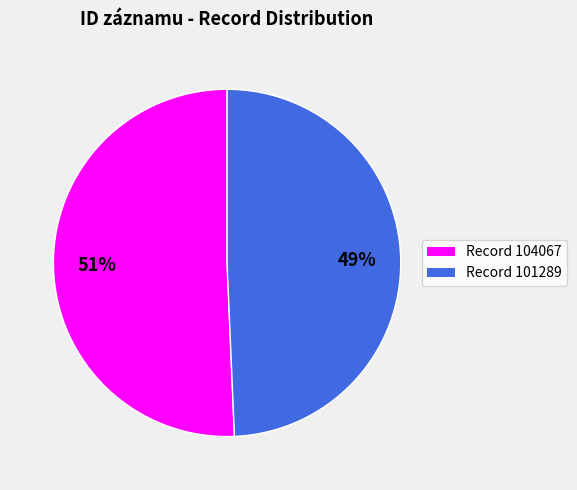

To the nearest percent, what is the average slice percentage?

50%